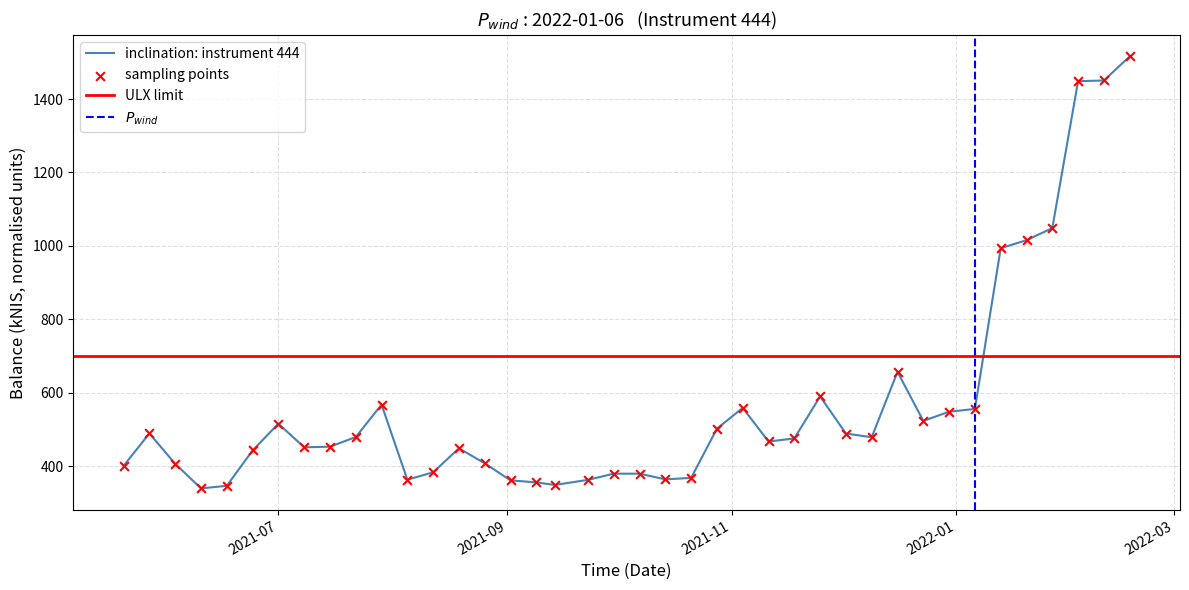

Which has a higher value, 2022-01-13 or 2021-12-30?

2022-01-13